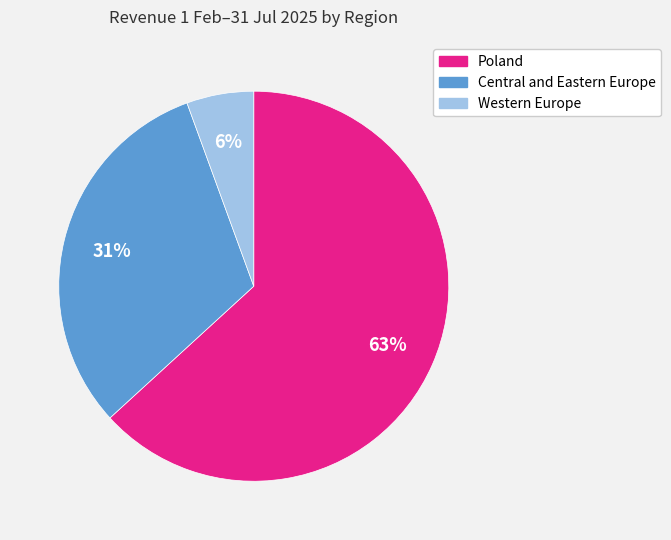

Which slice is the smallest?

Western Europe